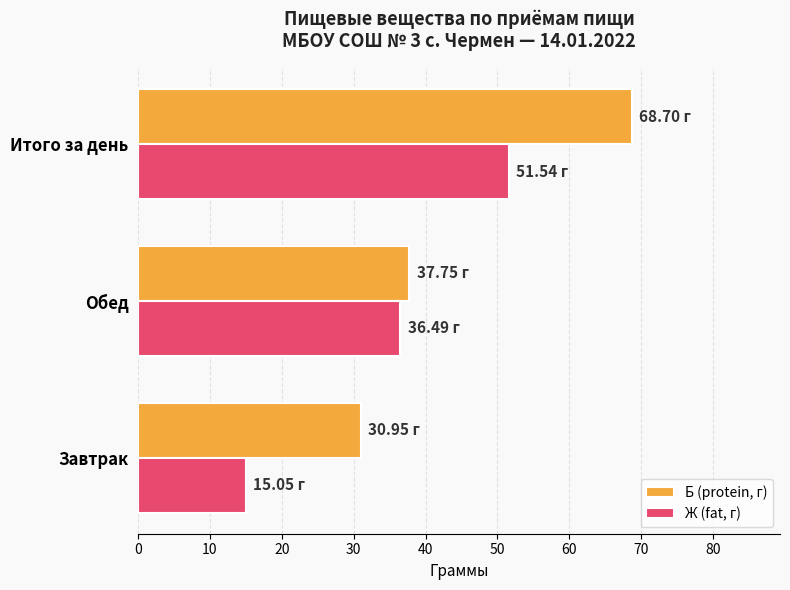

At which label does Б (protein, г) reach its minimum?

Завтрак